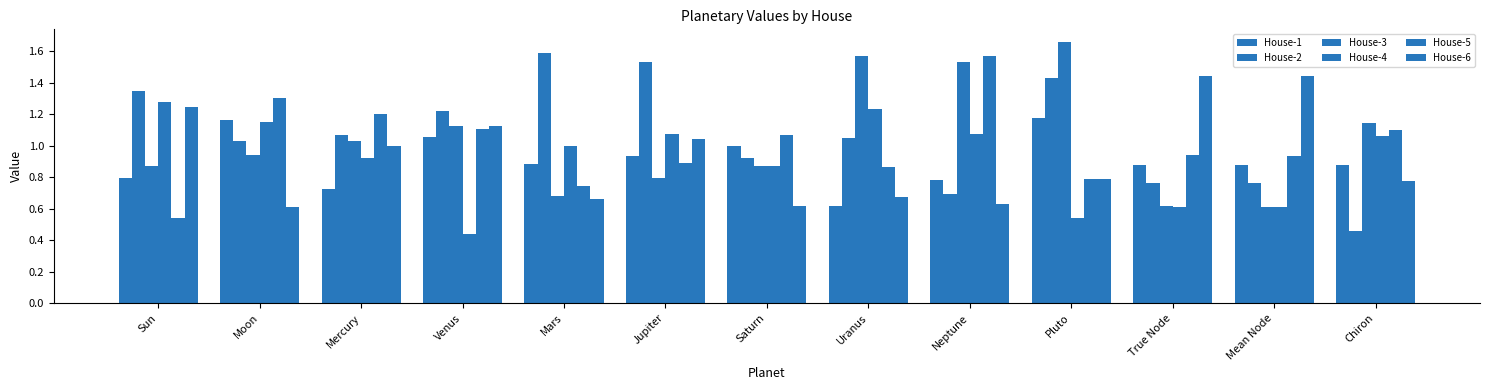

What is the label of the 3rd bar from the right?

True Node